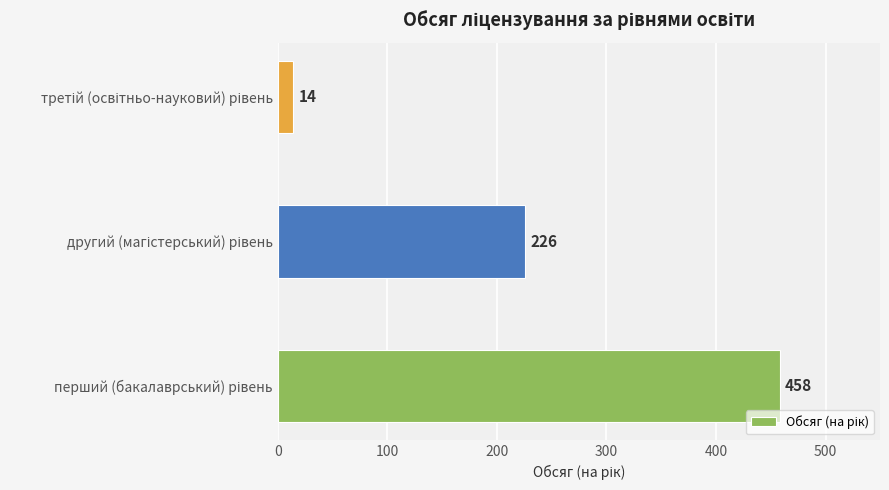

What is the sum of all values?

698